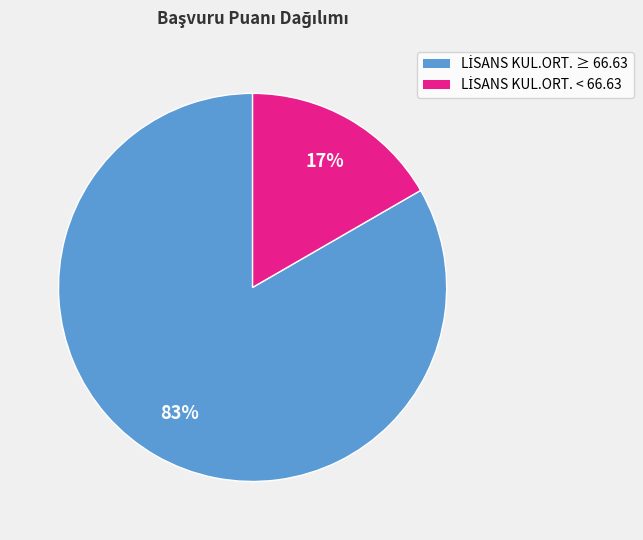

Does any single category account for the majority?

Yes